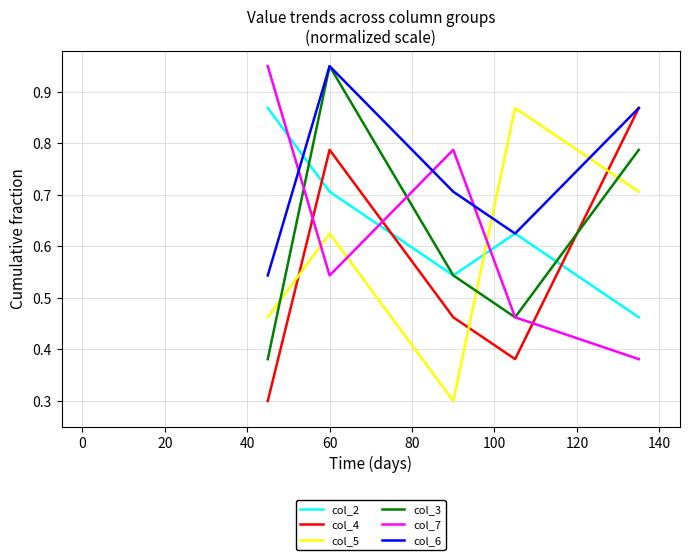

How many intersections are there between col_2 and col_7?

3